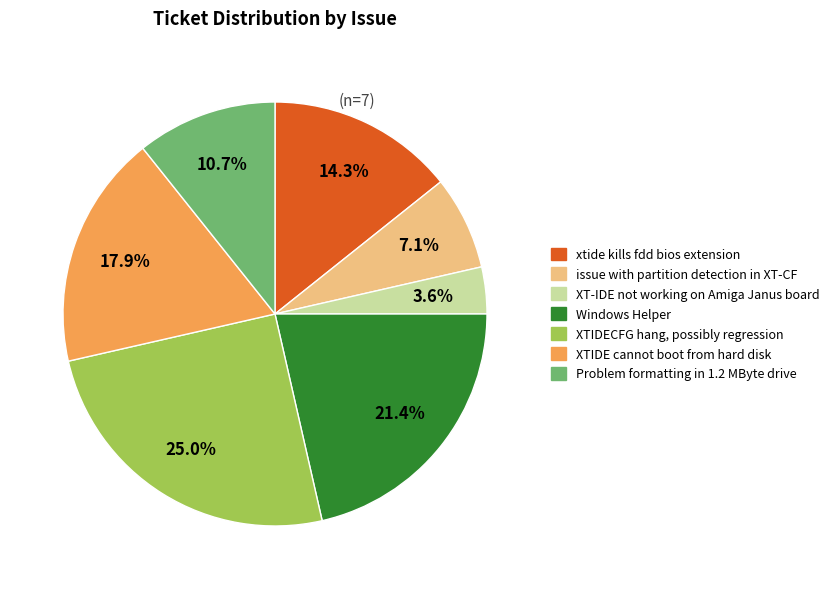

Count the number of slices in the pie.

7